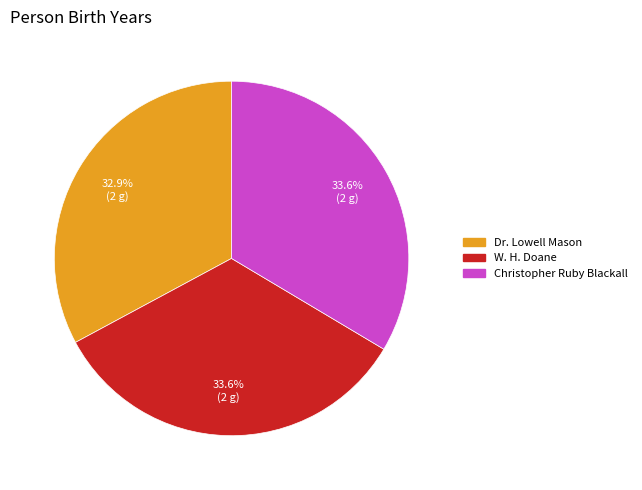

Which slice is the smallest?

Dr. Lowell Mason